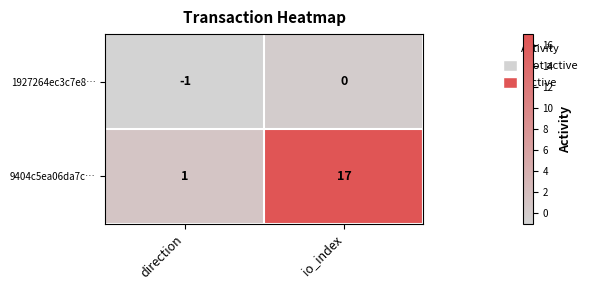

What is the maximum value shown in the chart?

17